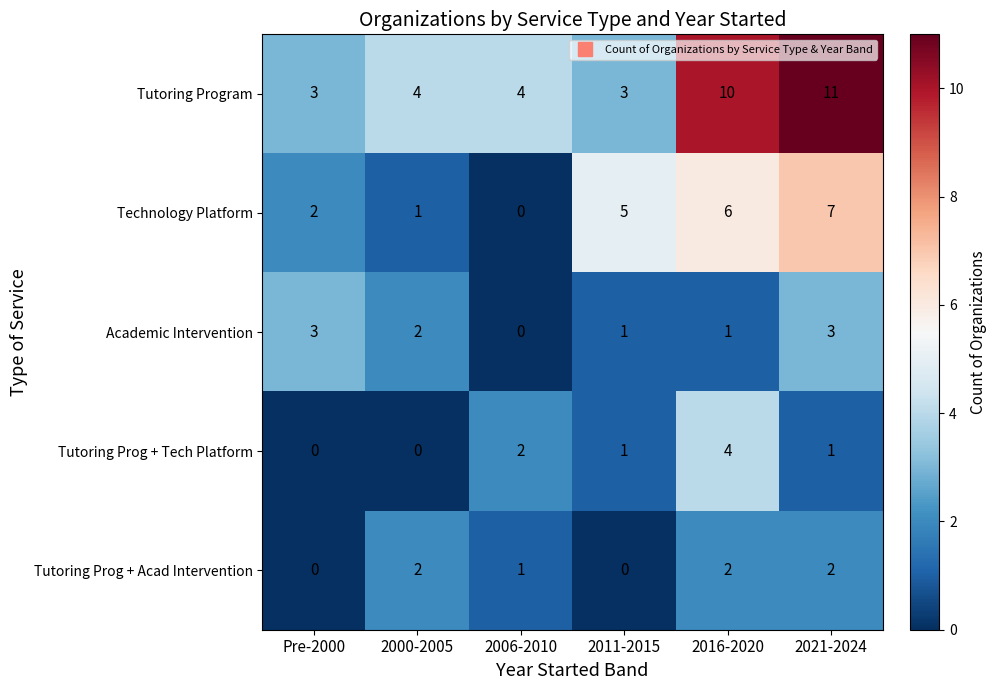

What is the difference between the second highest and second lowest values in the Technology Platform series?

5